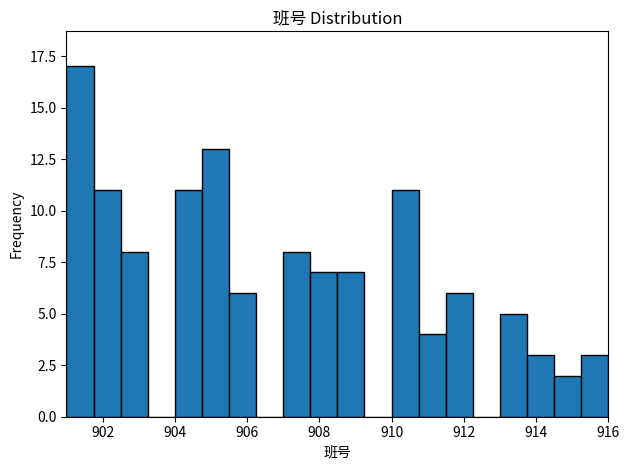

Read against the x-axis, roughly where is the centre of the tallest bar?

901.4